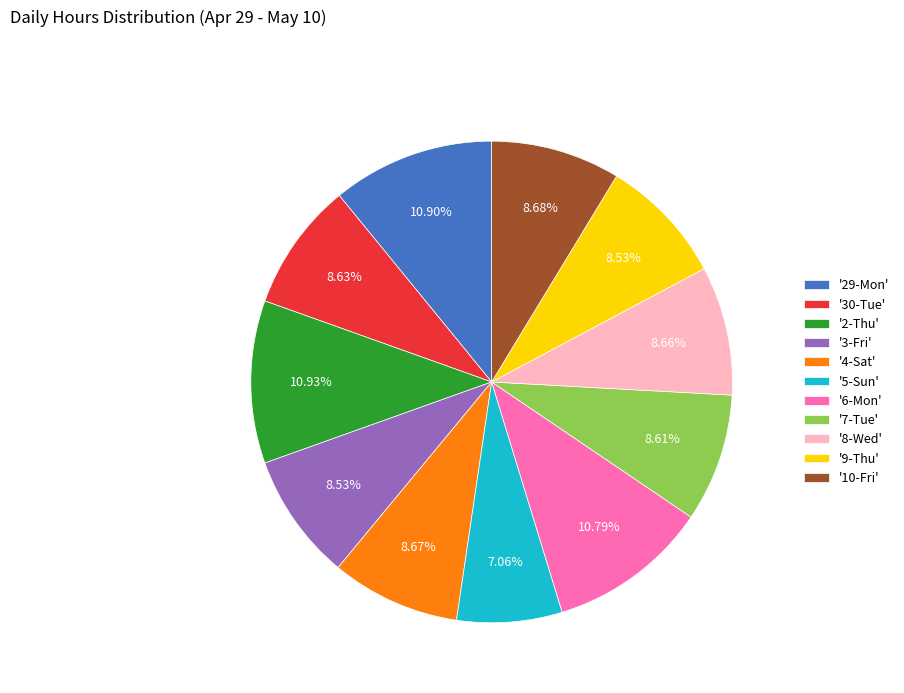

Does '10-Fri' account for over 50% of the chart?

No